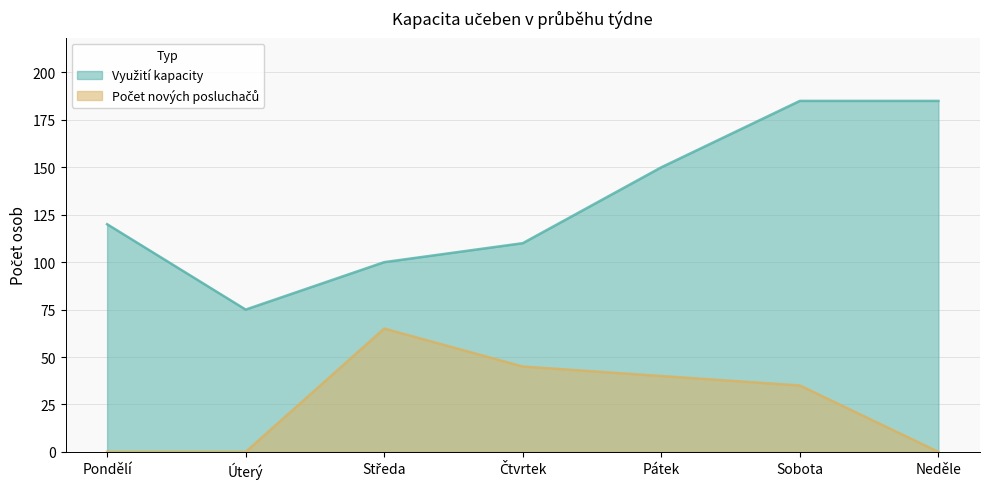

What is the sum of all Počet nových posluchačů values?

185